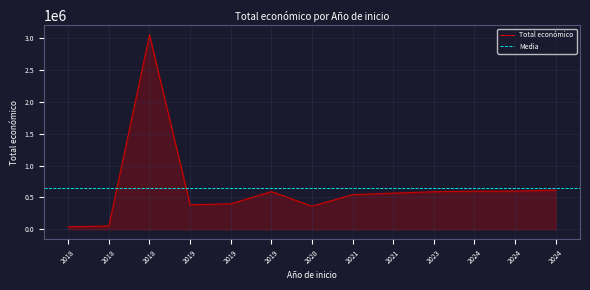

Count the number of values greater than 567924.

6